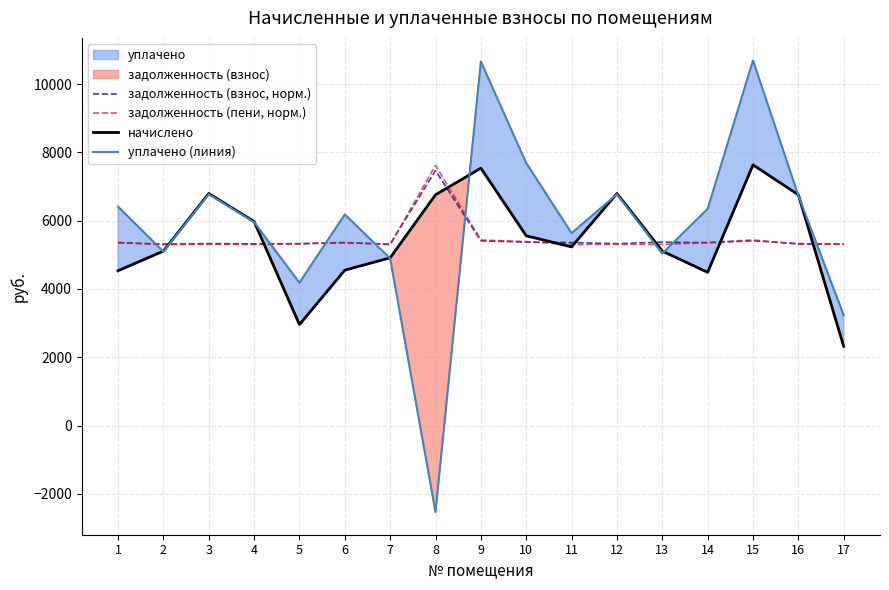

Between 6 and 17, which series saw the biggest shift?

уплачено (линия)